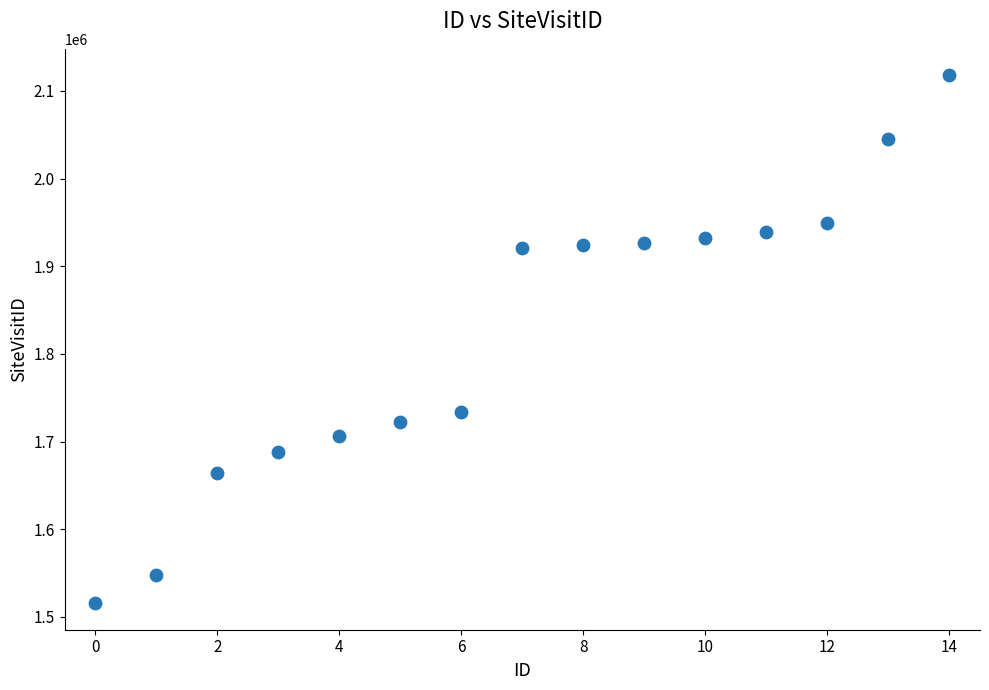

What Y value in the scatter plot is closest to 1816756?

1733476